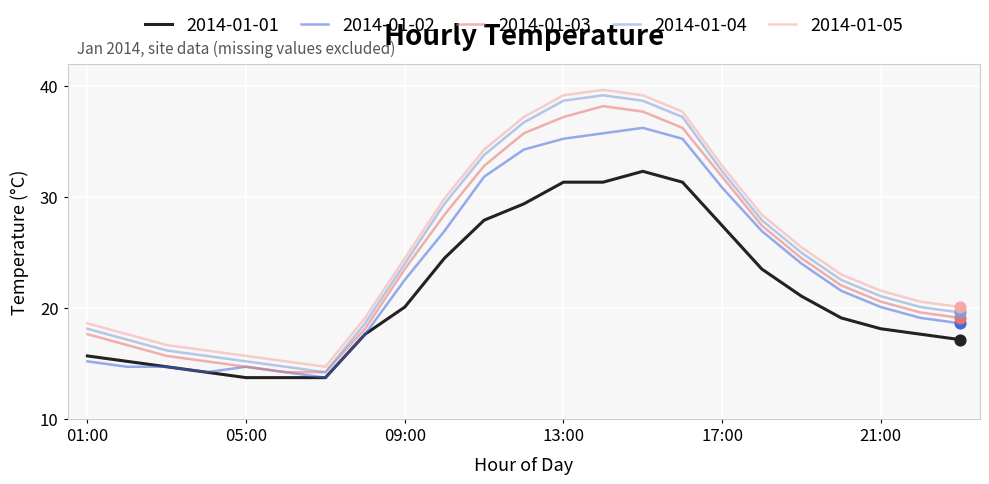

What is the greatest value displayed?

39.7